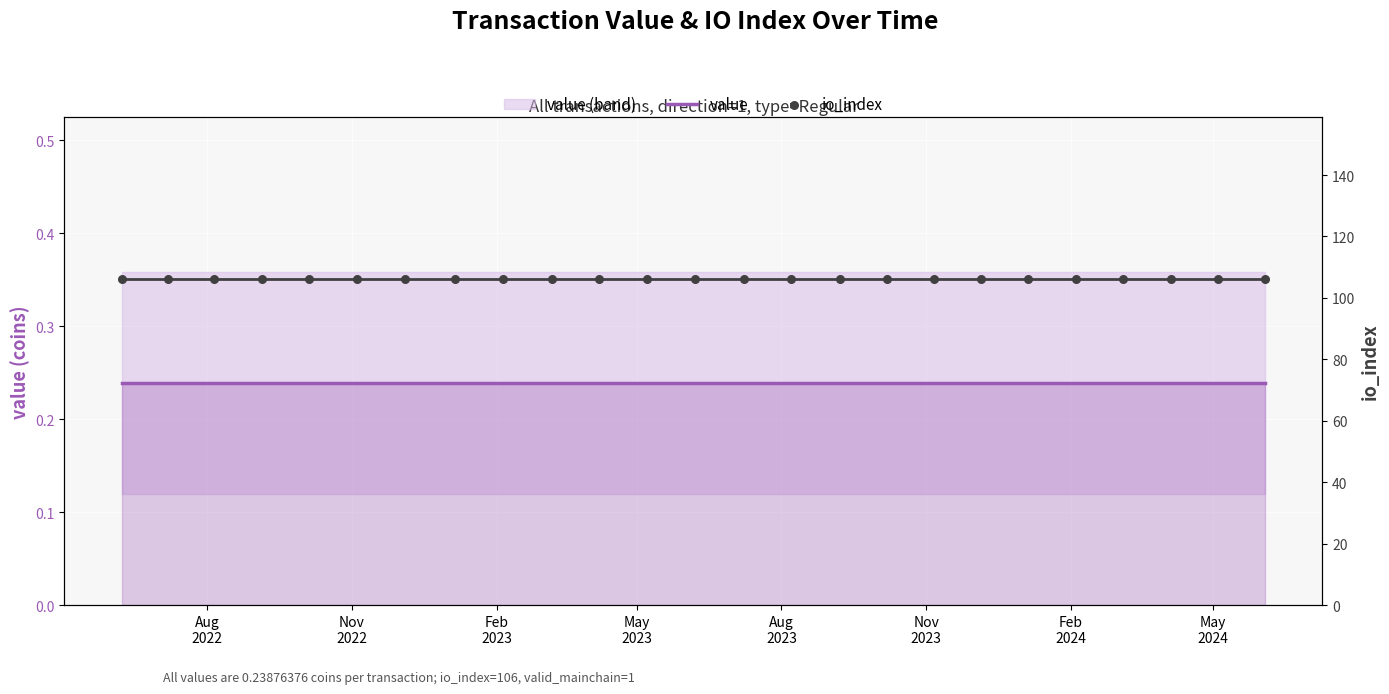

Which series reaches the maximum Y coordinate?

io_index